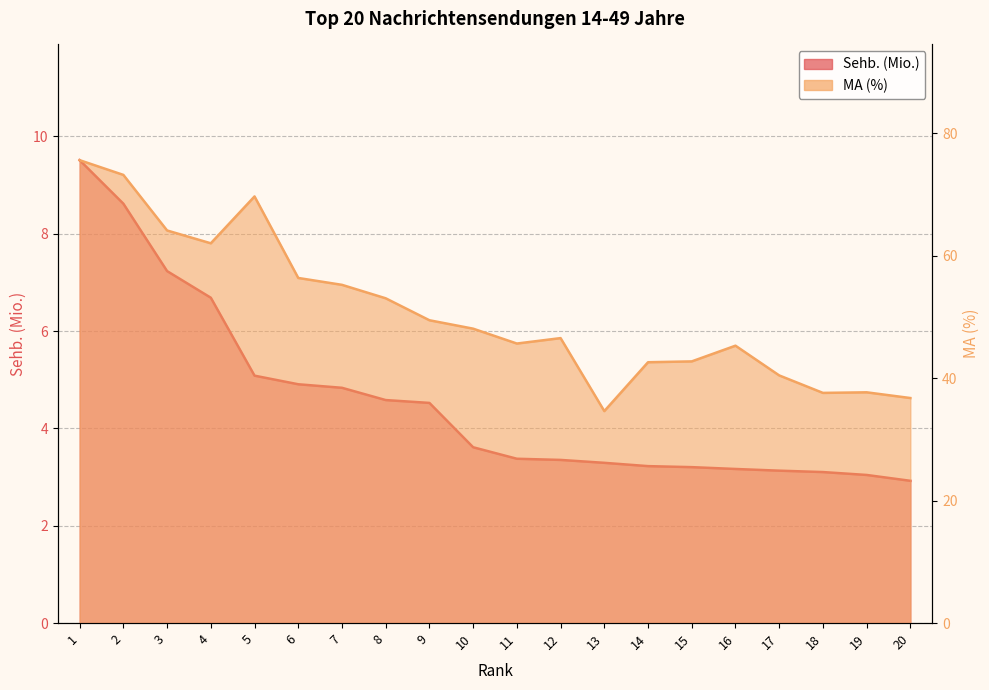

At how many categories does at least one series exceed 8?

20